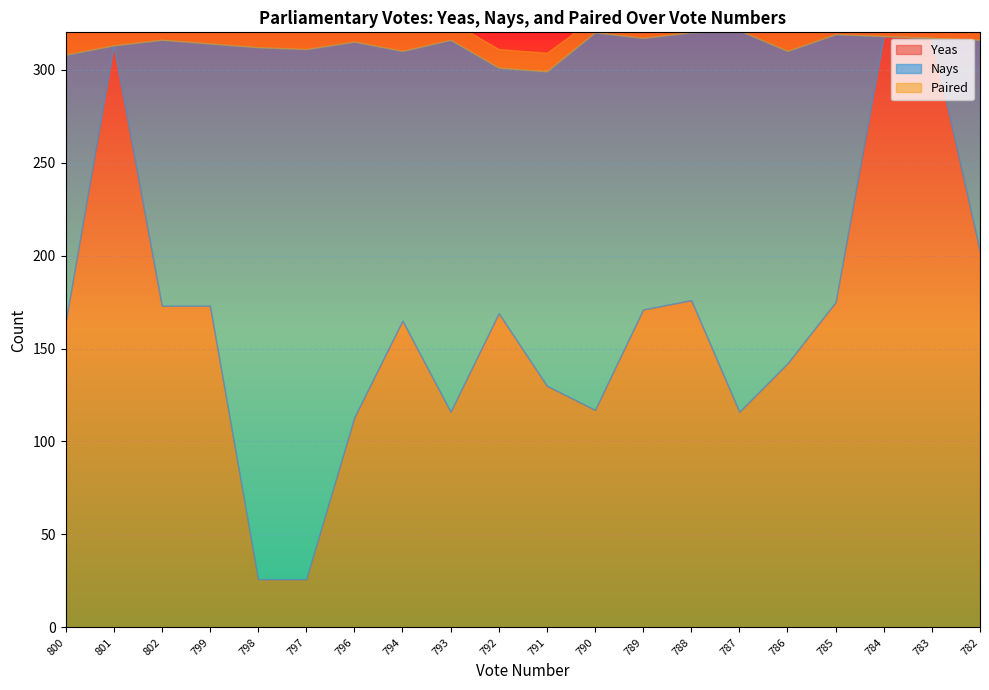

Reading left to right, what are all the values shown in this chart?

Yeas: 800=164	801=313	802=173	799=173	798=26	797=26	796=113	794=165	793=116	792=169	791=130	790=117	789=171	788=176	787=116	786=142	785=175	784=318	783=317	782=202
Nays: 800=144	801=0	802=143	799=141	798=286	797=285	796=202	794=145	793=200	792=132	791=169	790=203	789=146	788=144	787=205	786=168	785=144	784=0	783=0	782=114
Paired: 800=12	801=12	802=12	799=12	798=12	797=12	796=12	794=10	793=10	792=10	791=10	790=8	789=8	788=8	787=8	786=12	785=12	784=12	783=12	782=12